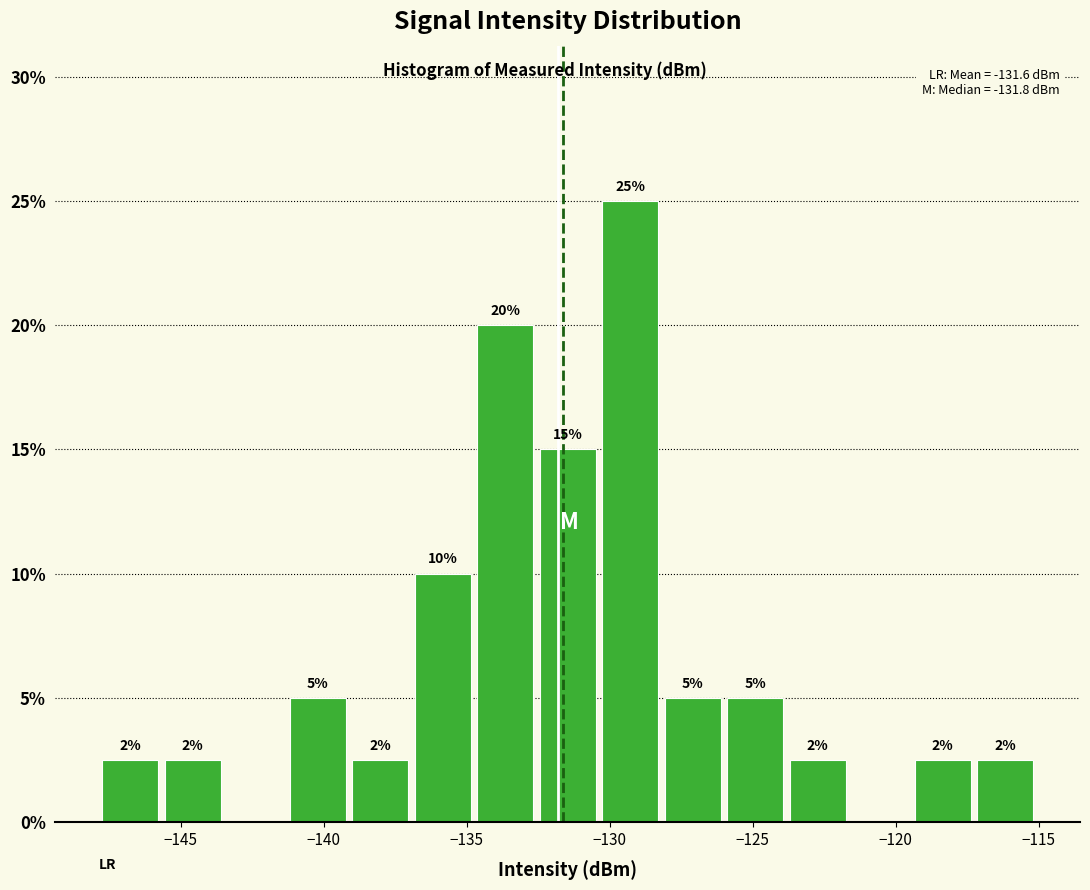

Over which range of the x-axis is the bar tallest?

-130.5 to -128.0